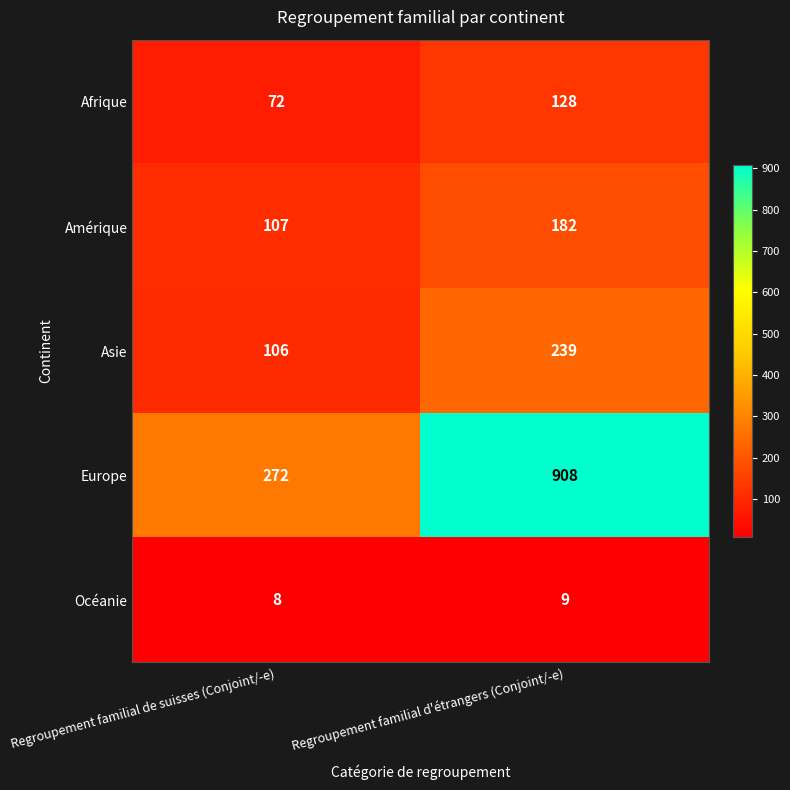

Rank the categories by Asie value from lowest to highest.

Regroupement familial de suisses (Conjoint/-e), Regroupement familial d'étrangers (Conjoint/-e)